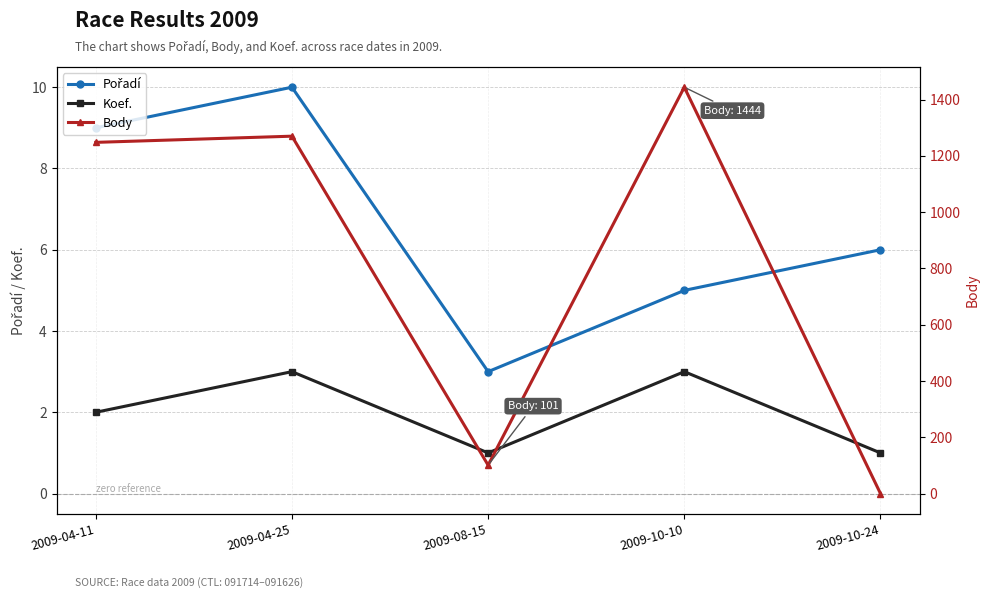

At how many categories does at least one series exceed 318?

3